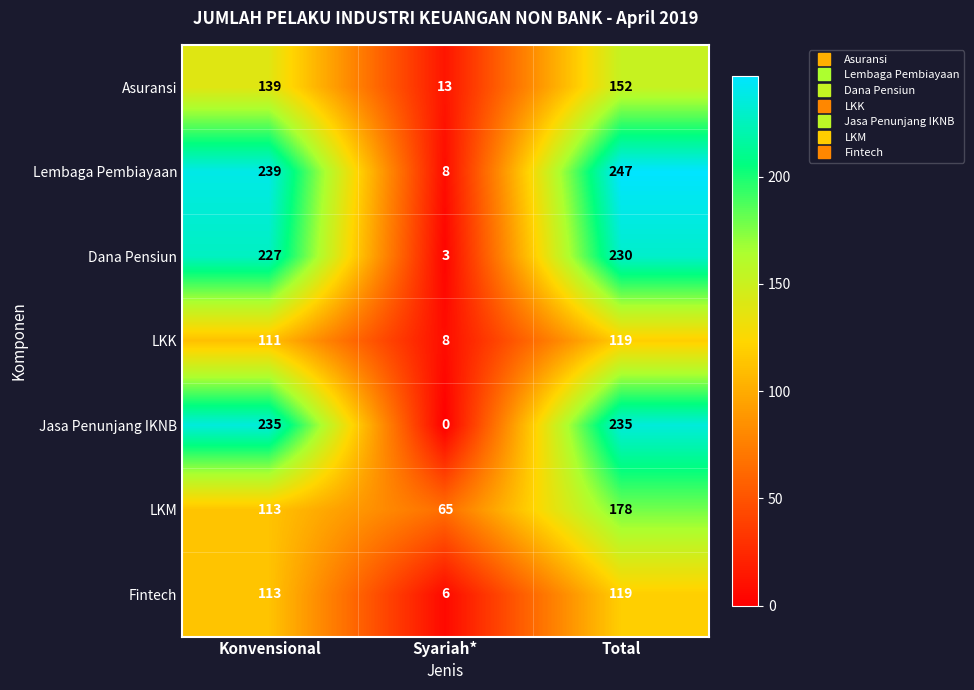

Reading right to left, transcribe all the data shown in this chart.

Asuransi: 152	13	139
Lembaga Pembiayaan: 247	8	239
Dana Pensiun: 230	3	227
LKK: 119	8	111
Jasa Penunjang IKNB: 235	0	235
LKM: 178	65	113
Fintech: 119	6	113